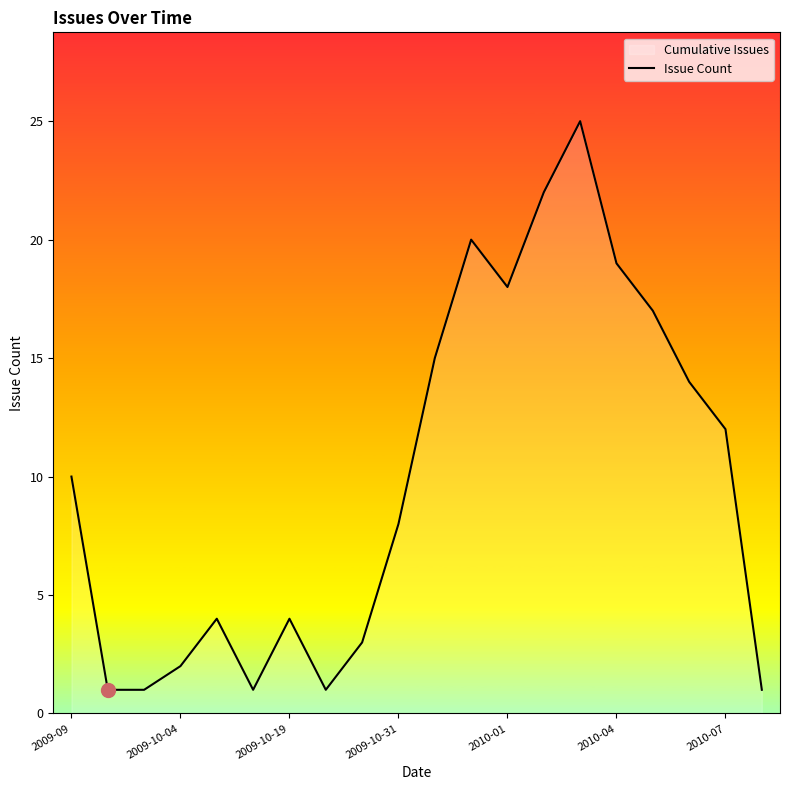

Count the number of categories in the chart.

20